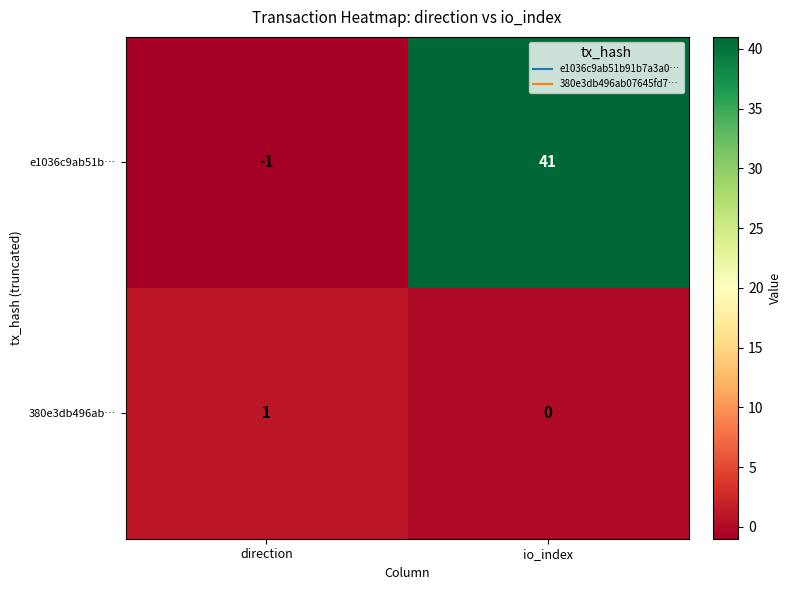

Which series changed the most between direction and io_index?

e1036c9ab51b…